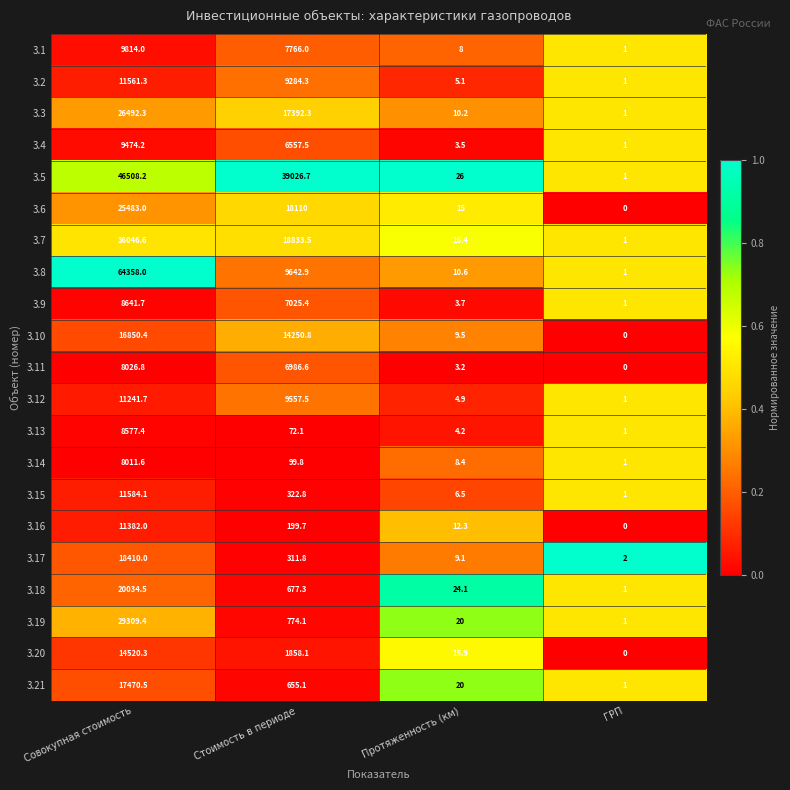

Which series has the largest range (max minus min)?

3.8